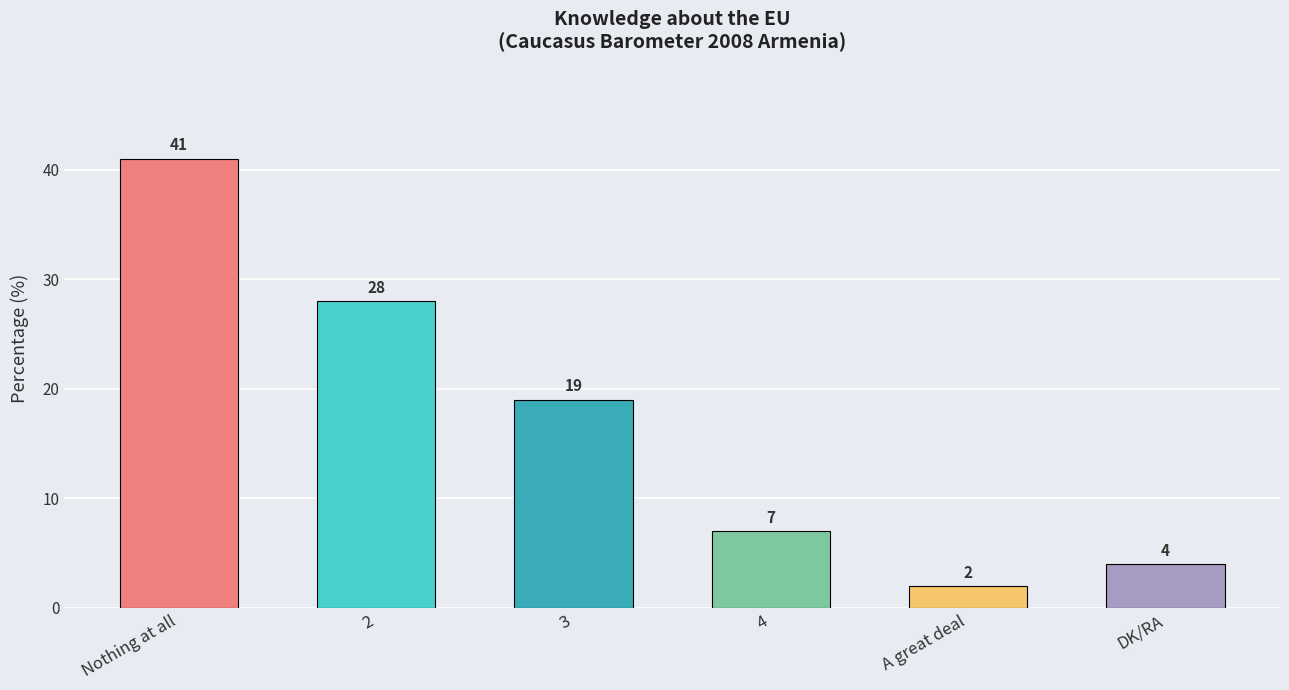

What is the value of the 4th bar from the left?

7